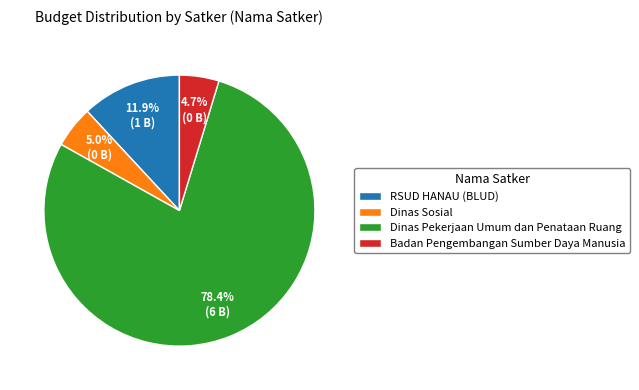

What percentage do RSUD HANAU (BLUD) and Badan Pengembangan Sumber Daya Manusia together represent?

16.6%